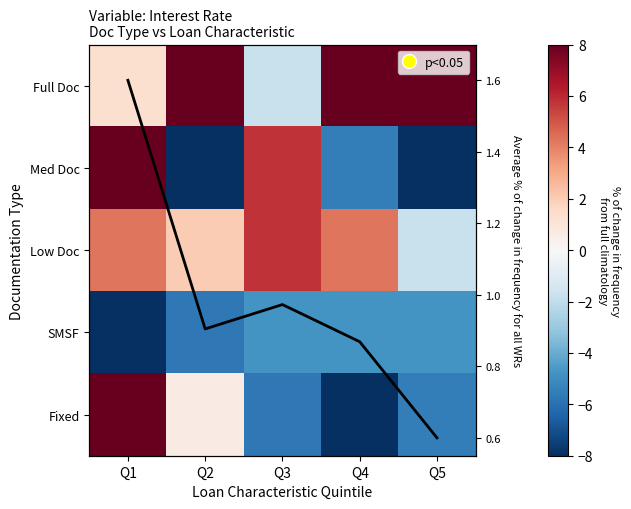

What is the sum of the Med Doc values at Q4 and Q5?

-13.5